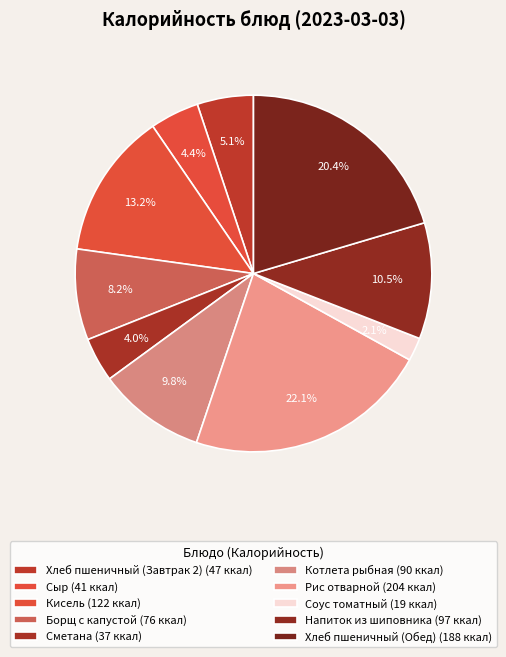

How many segments does this pie chart have?

10